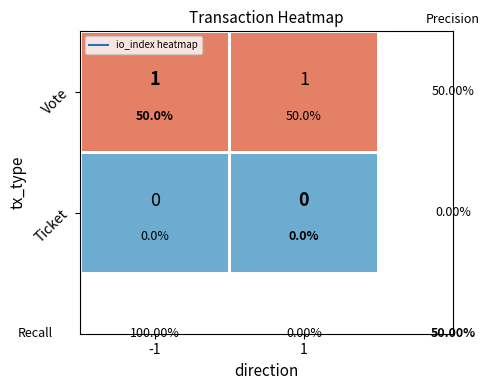

Which series has the largest range (max minus min)?

Vote